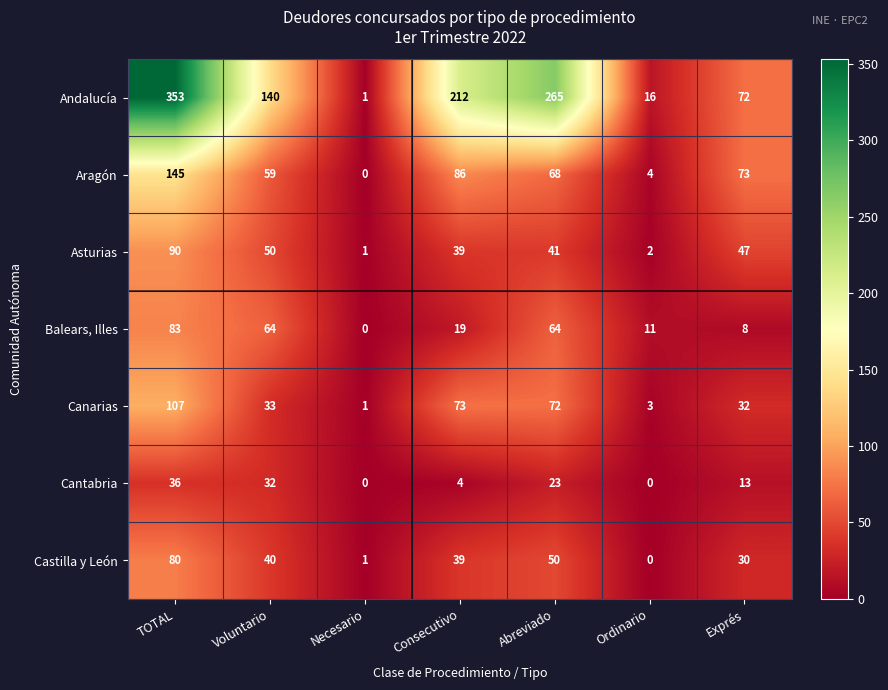

Count the Cantabria values in the range 0 to 32.

6